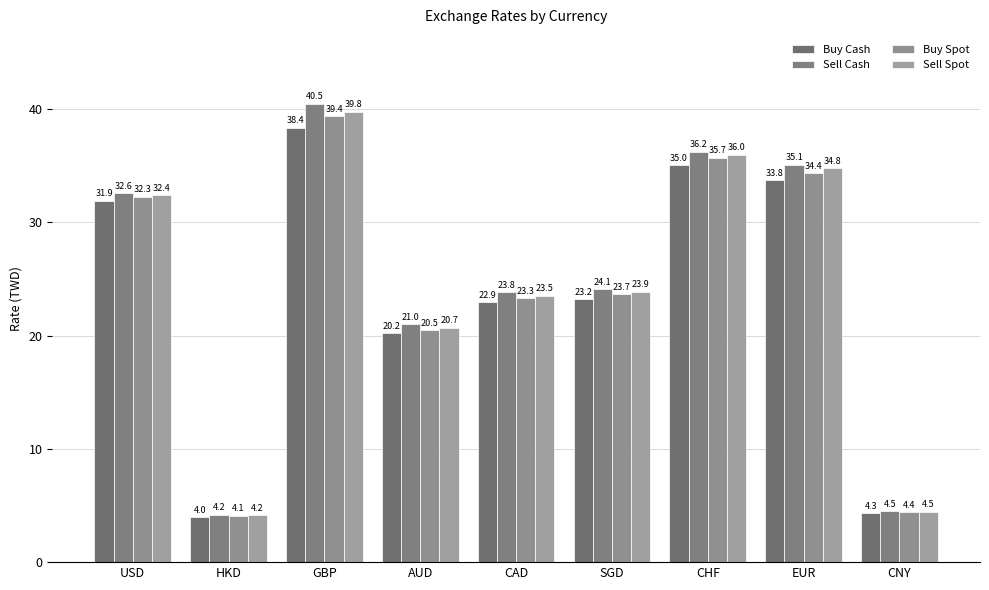

Rank the series at CHF from highest to lowest value.

Sell Cash, Sell Spot, Buy Spot, Buy Cash